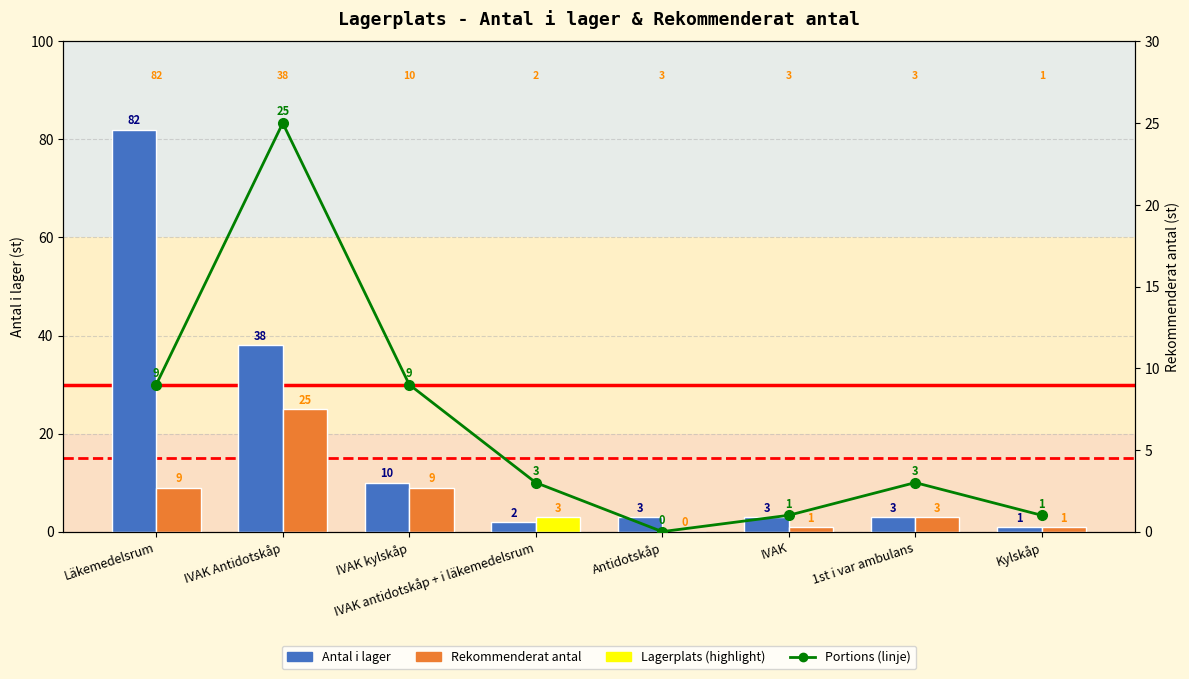

What is the spread (max minus min) of values at Läkemedelsrum?

73